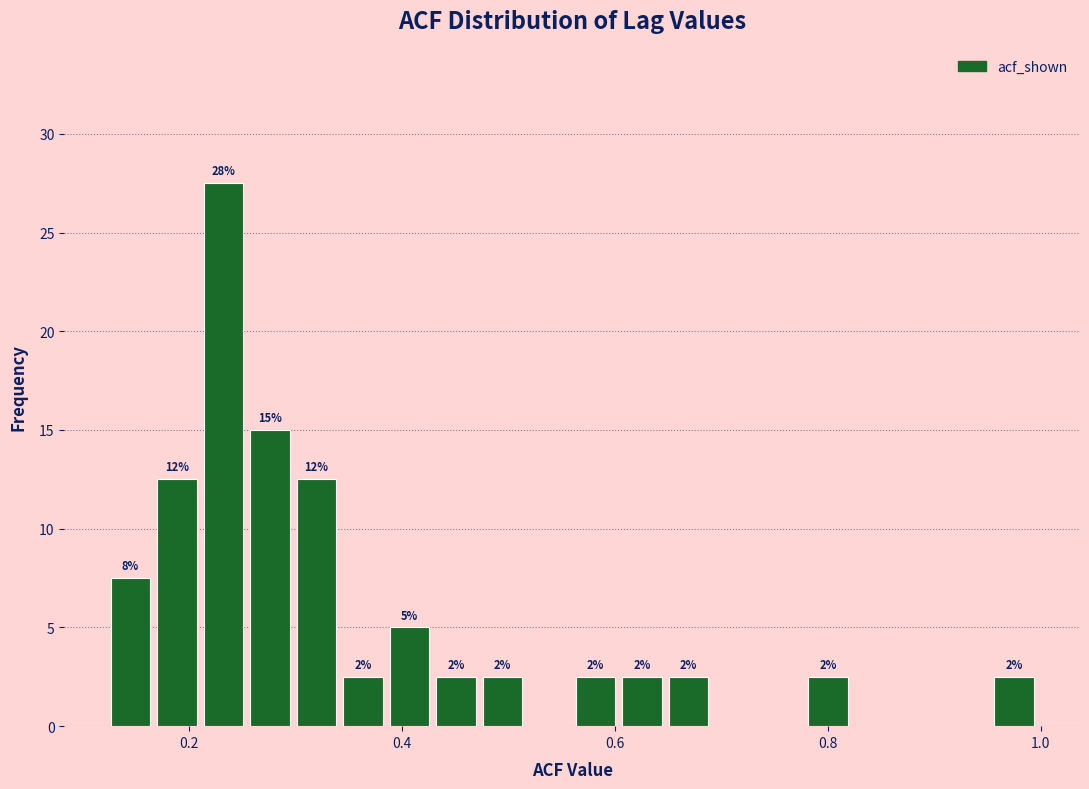

Around what value on the x-axis is the tallest bar? Give the approximate position of its centre, as read against the axis.

0.24